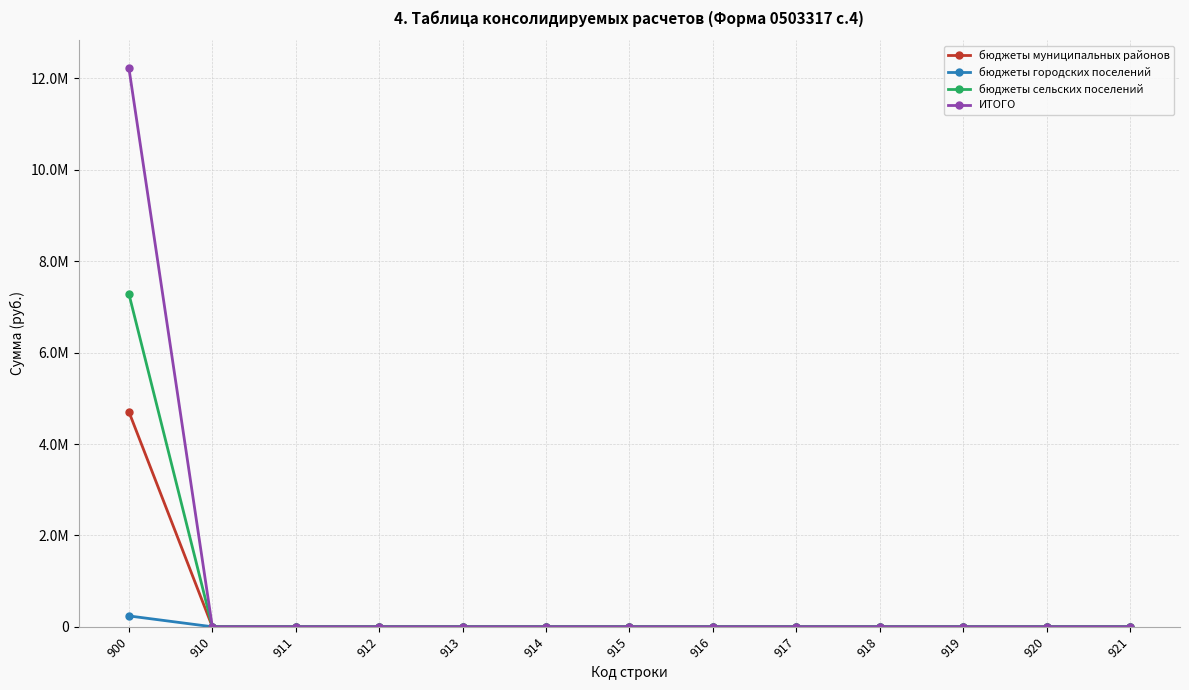

What are all the series names shown in the legend?

бюджеты муниципальных районов, бюджеты городских поселений, бюджеты сельских поселений, ИТОГО